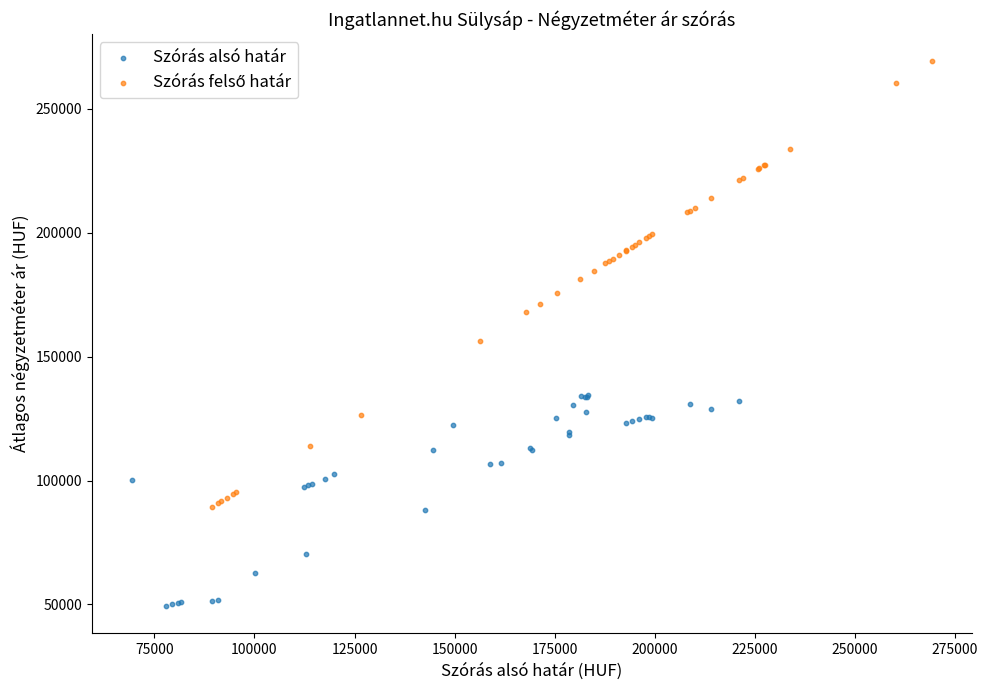

Which series contains the lowest Y value?

Szórás alsó határ